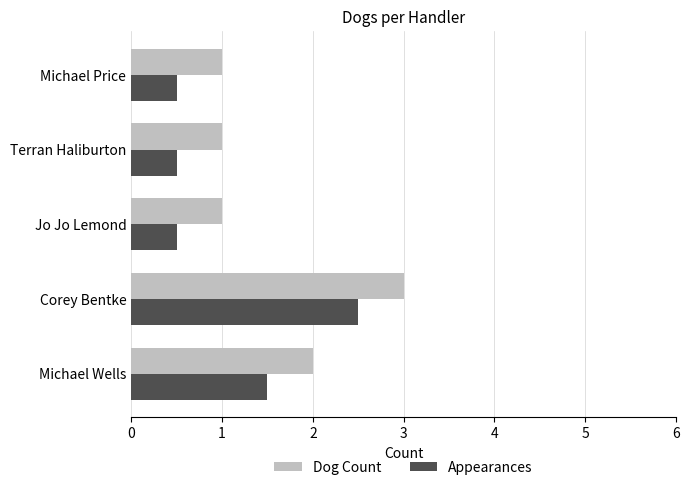

At which label does Dog Count reach its peak?

Corey Bentke